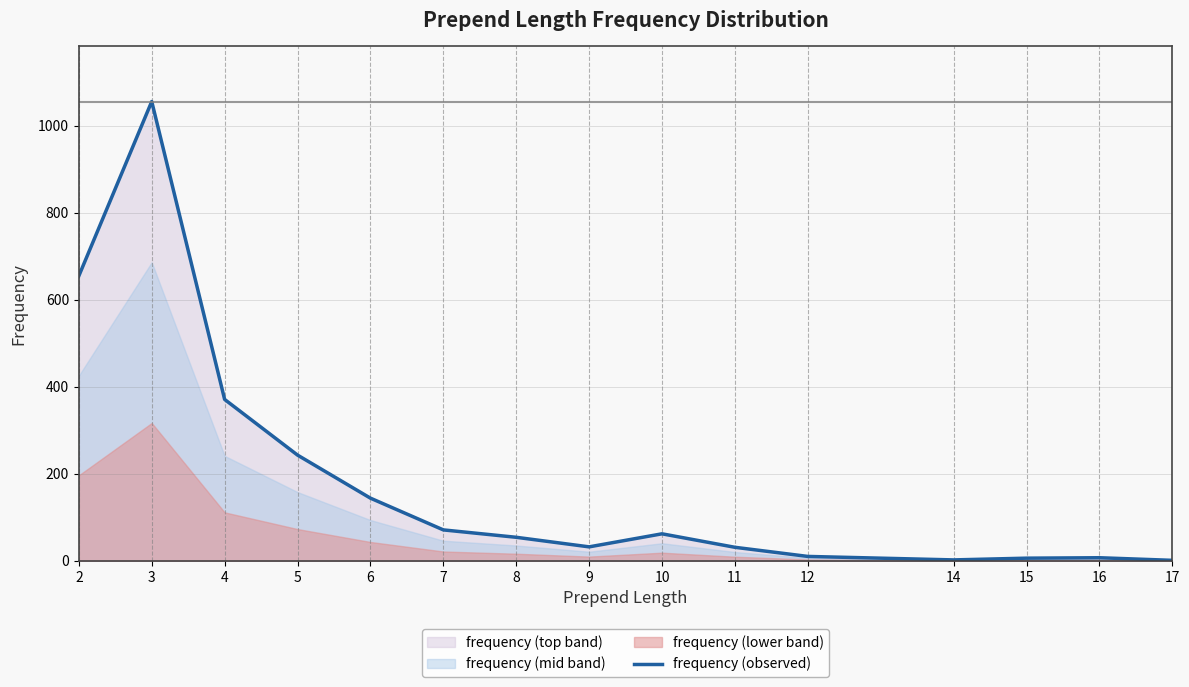

At which category does the data reach its first local valley?

9